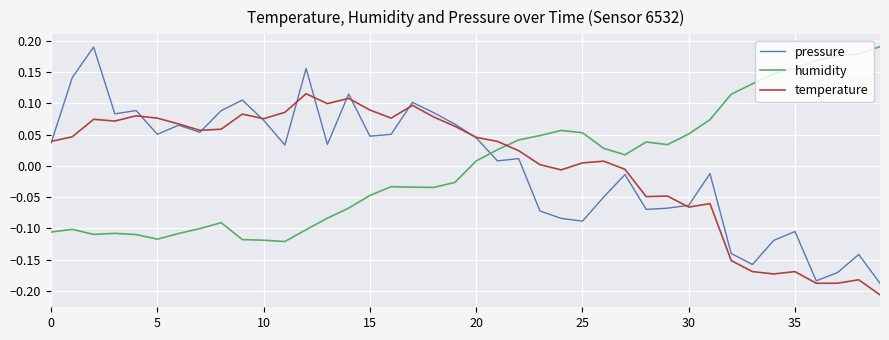

After their last crossing, which series has the higher values: humidity or pressure?

humidity